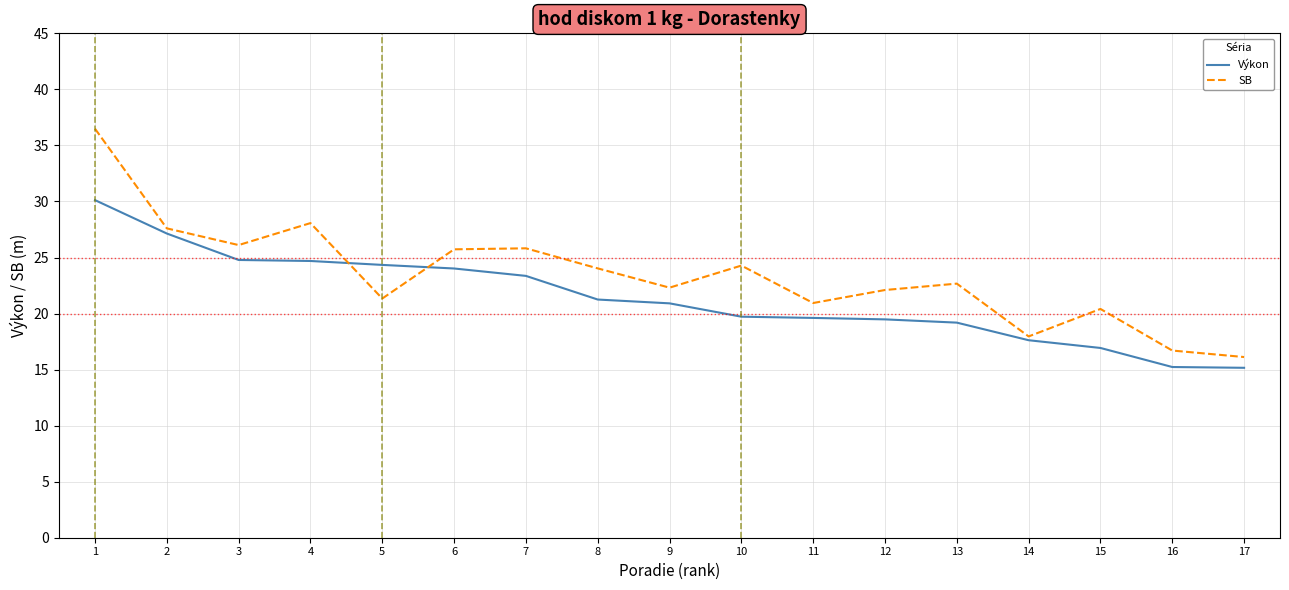

List the series in order of their peak value, highest first.

SB, Výkon